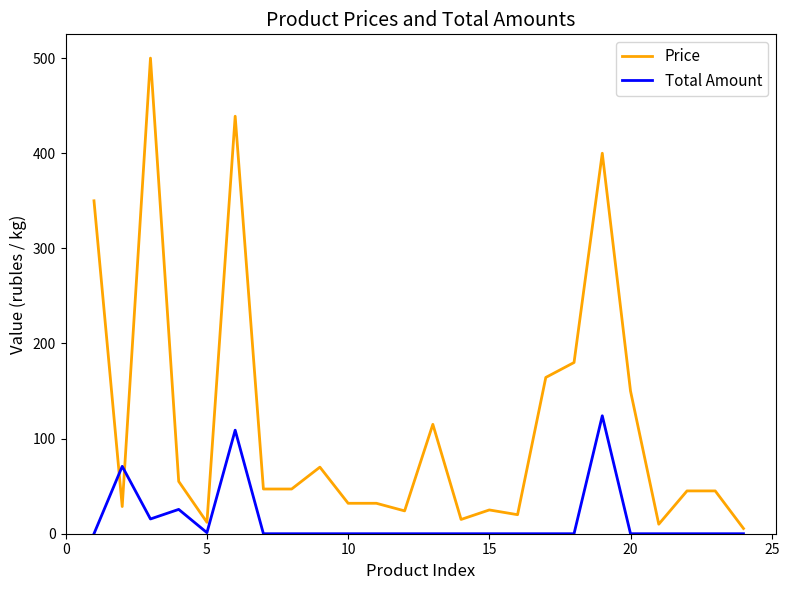

Which series has the largest total across all categories?

Price